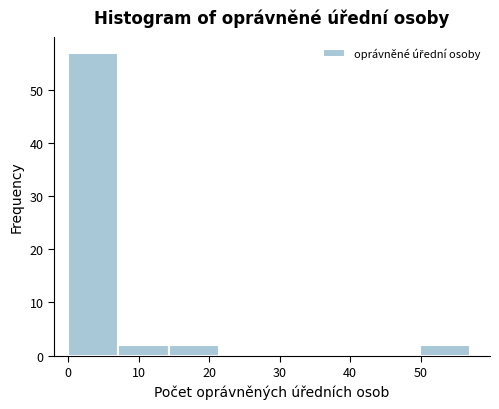

Reading left to right, transcribe this chart: for each bar, give the range it covers on the x-axis and its height. Neither the bar edges nor the heights are printed on the chart, so give them approximately, as read against the axes.

0 to 7: 57
7 to 14: 2
14 to 21: 2
21 to 29: 0
29 to 36: 0
36 to 43: 0
43 to 50: 0
50 to 57: 2